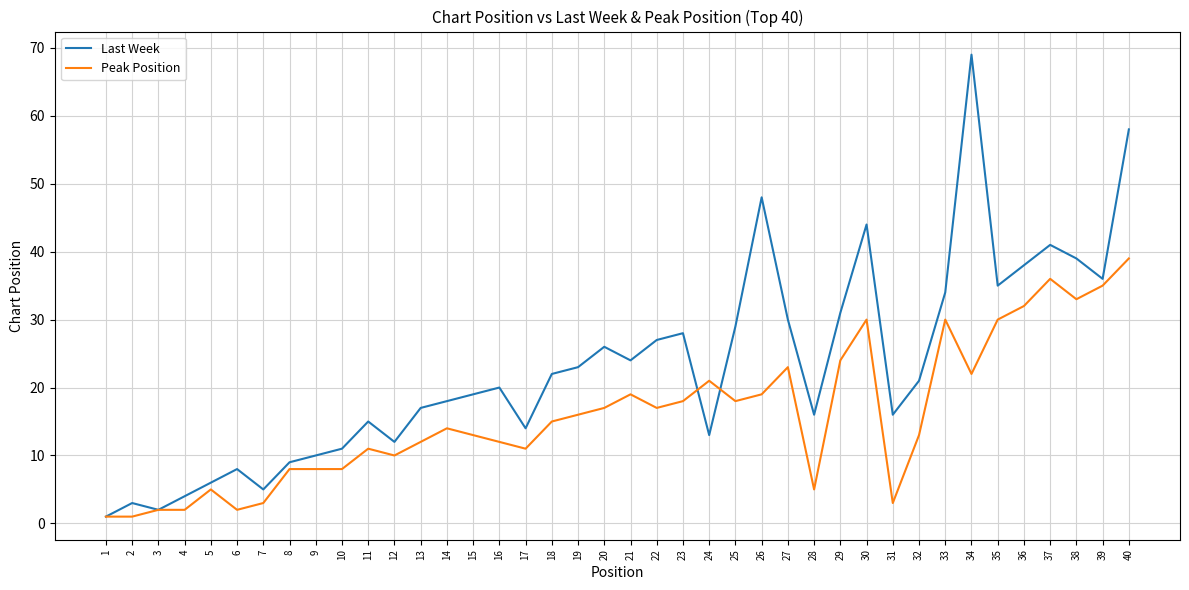

Between 20 and 39, which series saw the biggest shift?

Peak Position